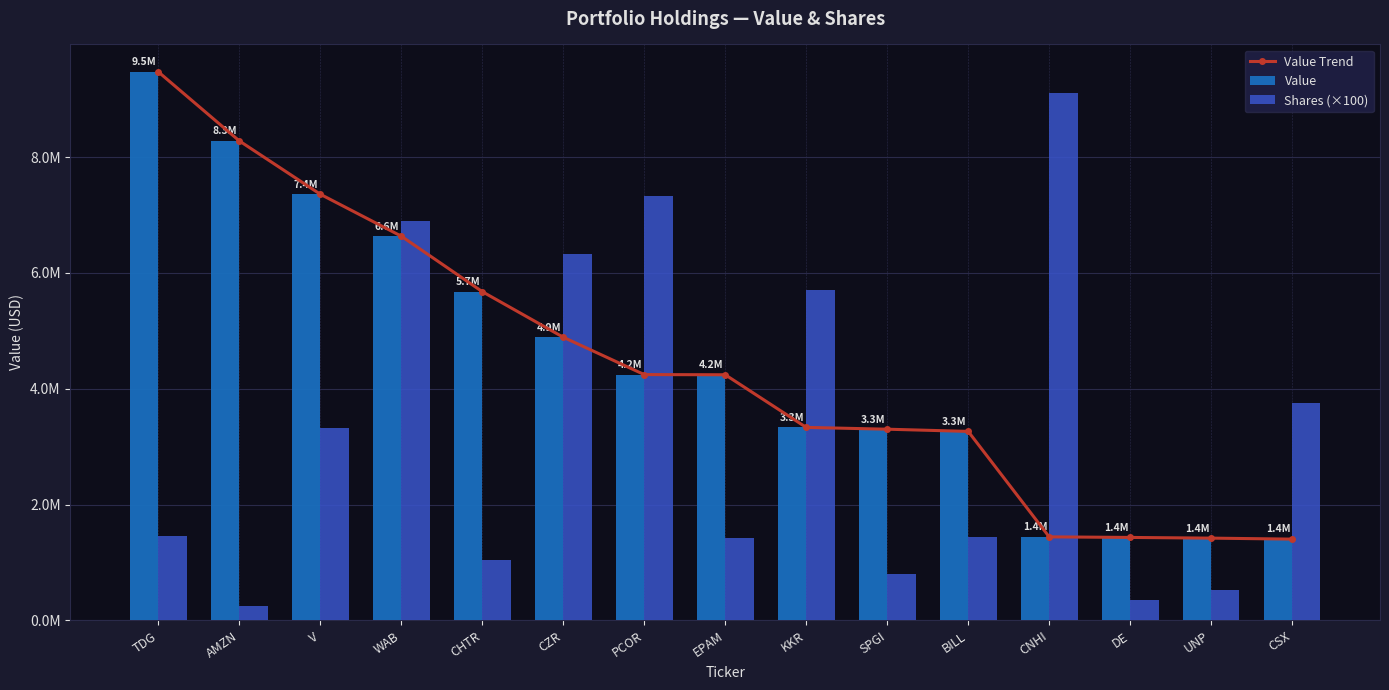

What is the label of the 1st bar from the left?

TDG